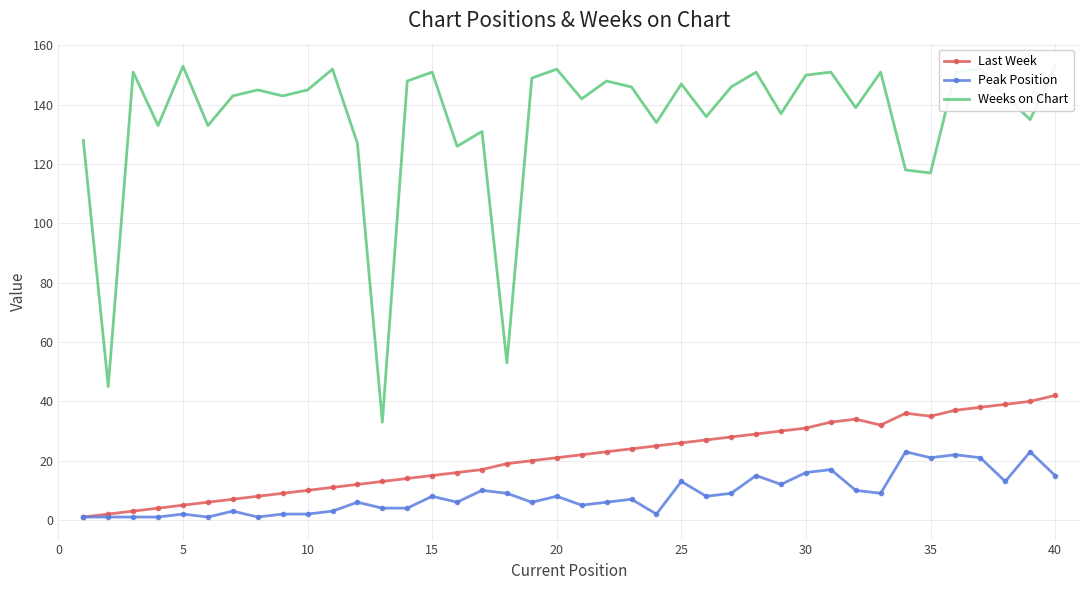

True or false: Last Week has a value of 26 at 25.

True